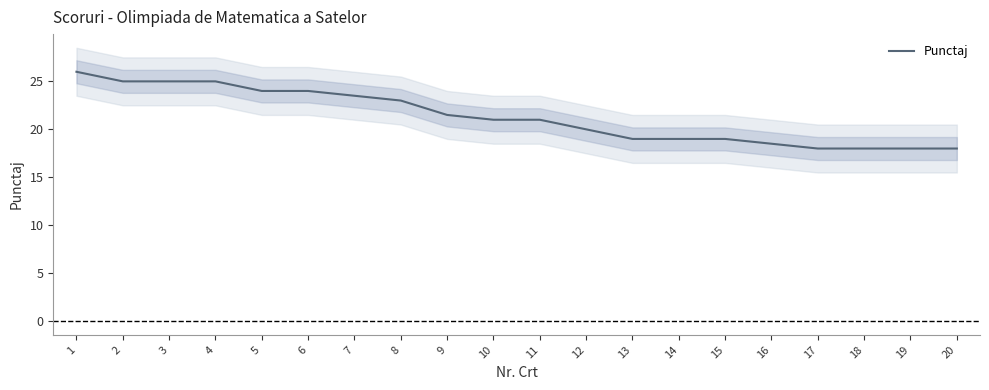

What is the value of the 20th point from the left?

18.0